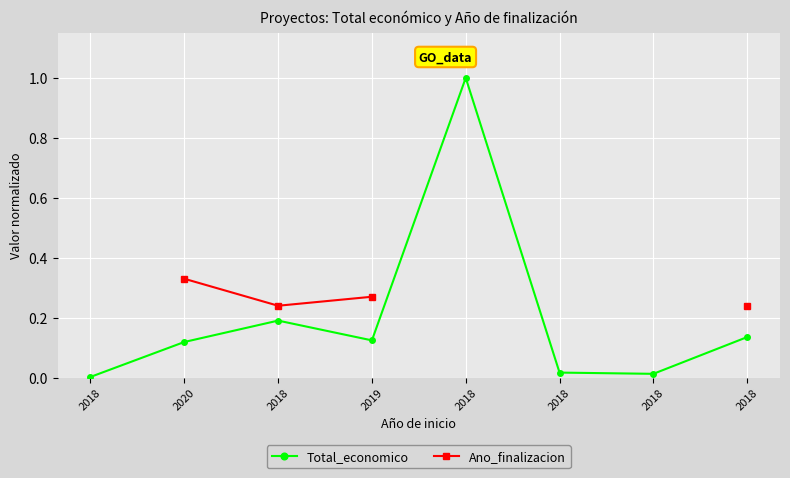

How many lines are shown in the chart?

2